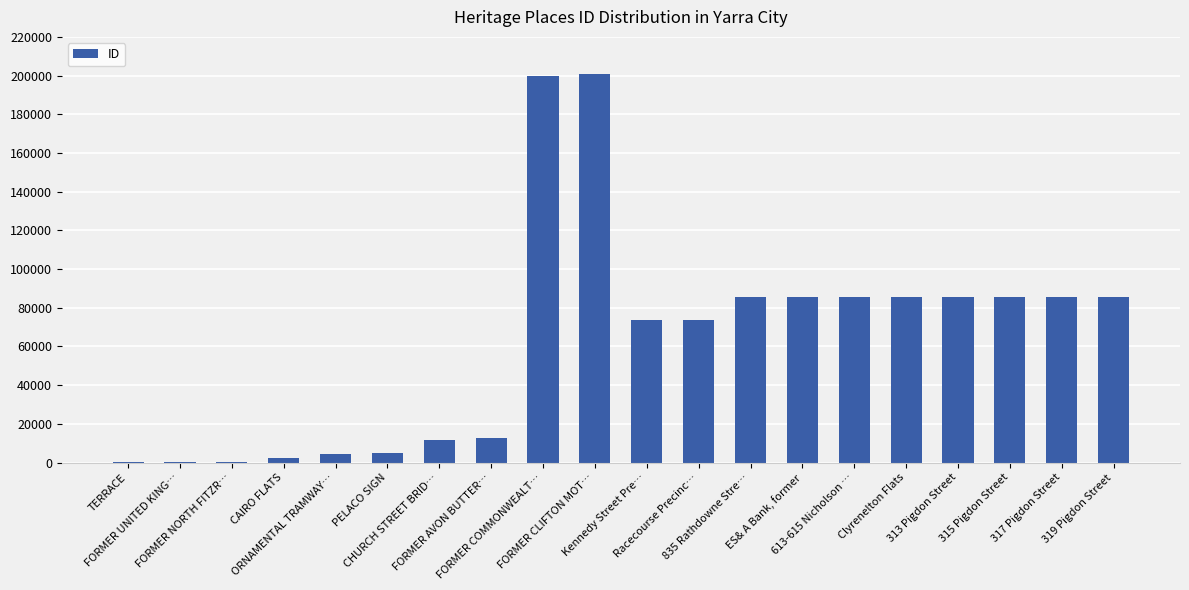

True or false: the data shows 296459 at FORMER CLIFTON MOT….

False